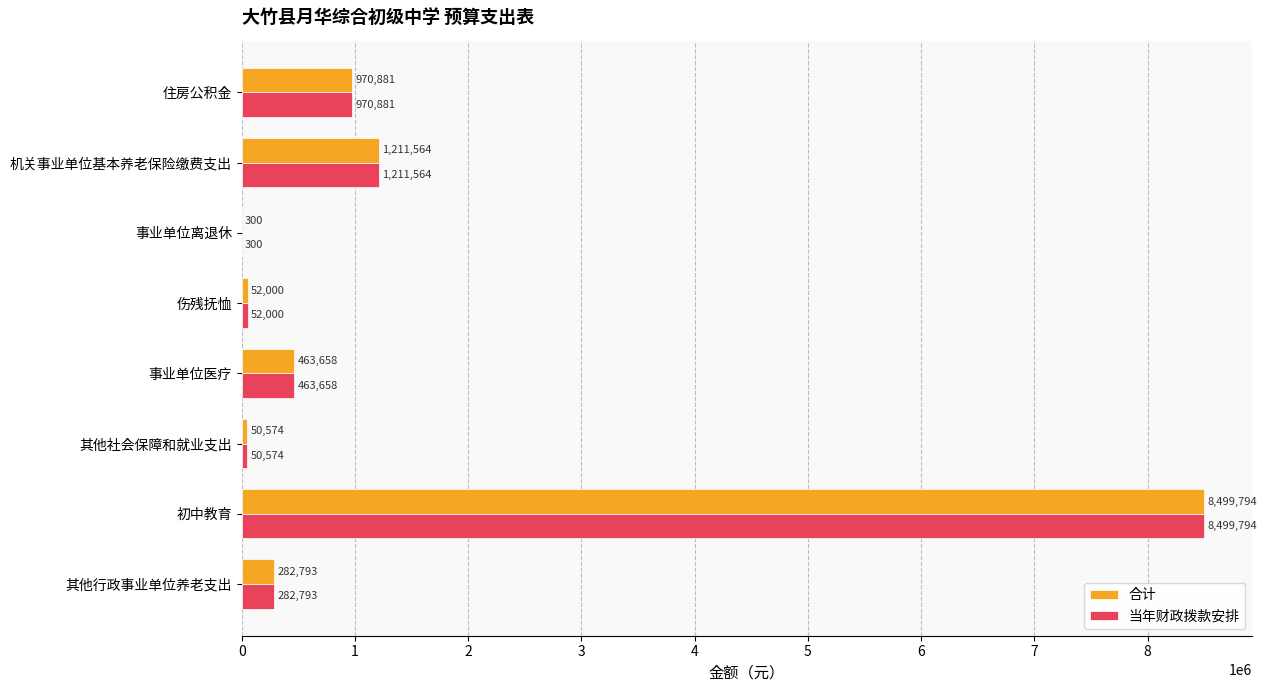

Where is 合计 nearest to the value 4250047?

机关事业单位基本养老保险缴费支出